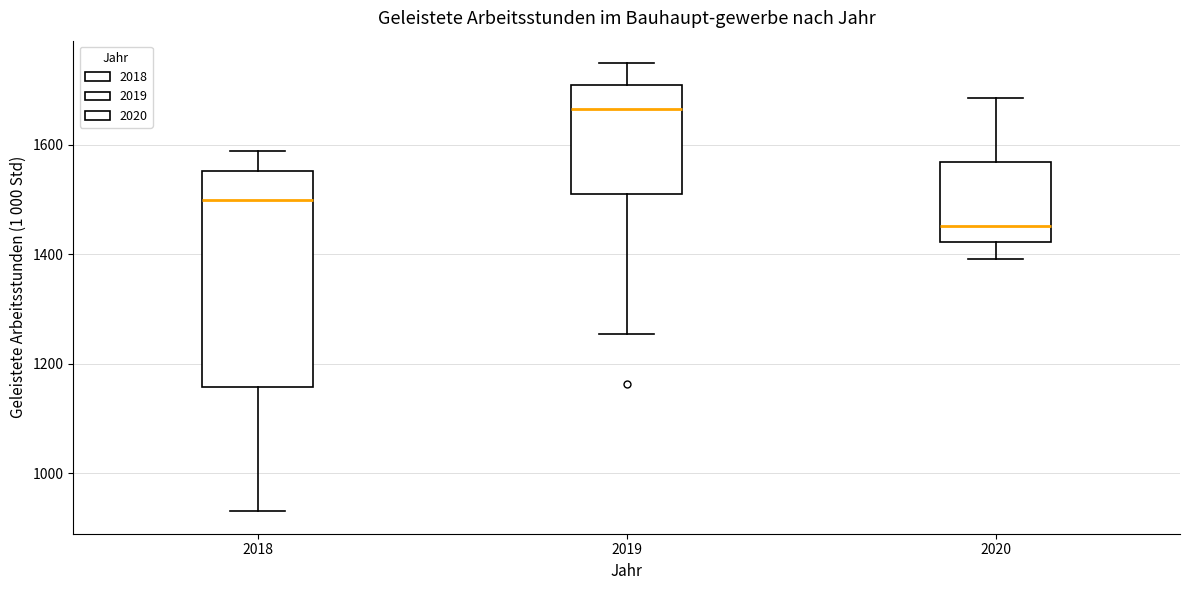

Comparing the boxes themselves (not the whiskers), which one is the tallest?

2018